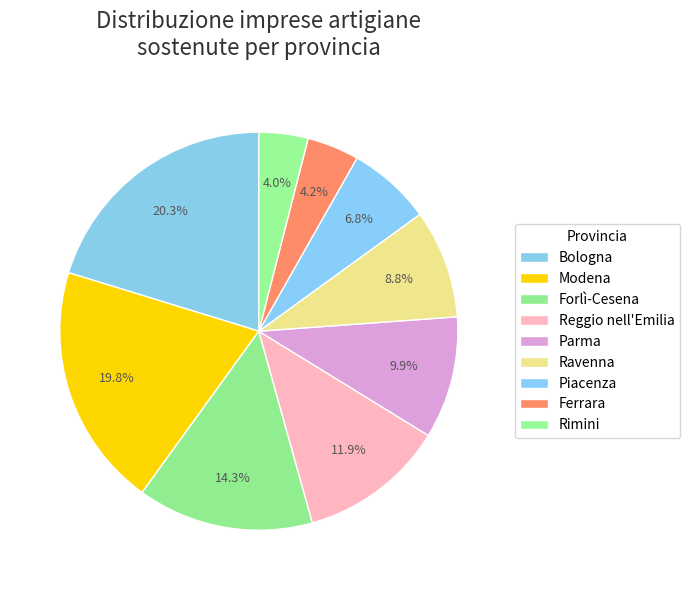

What is the largest slice in the pie chart?

Bologna